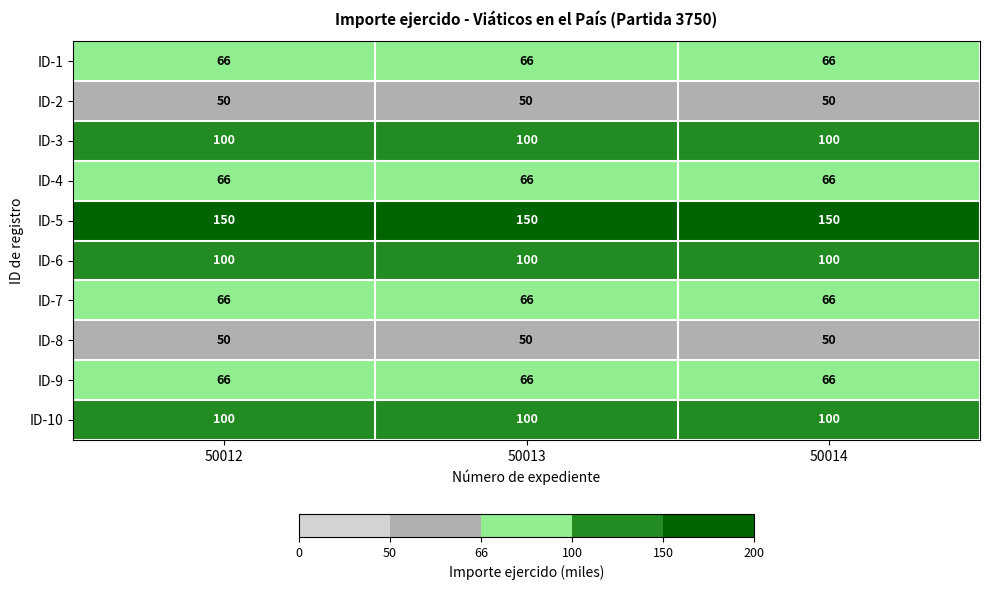

What is the difference between the highest and lowest values at 50014?

100